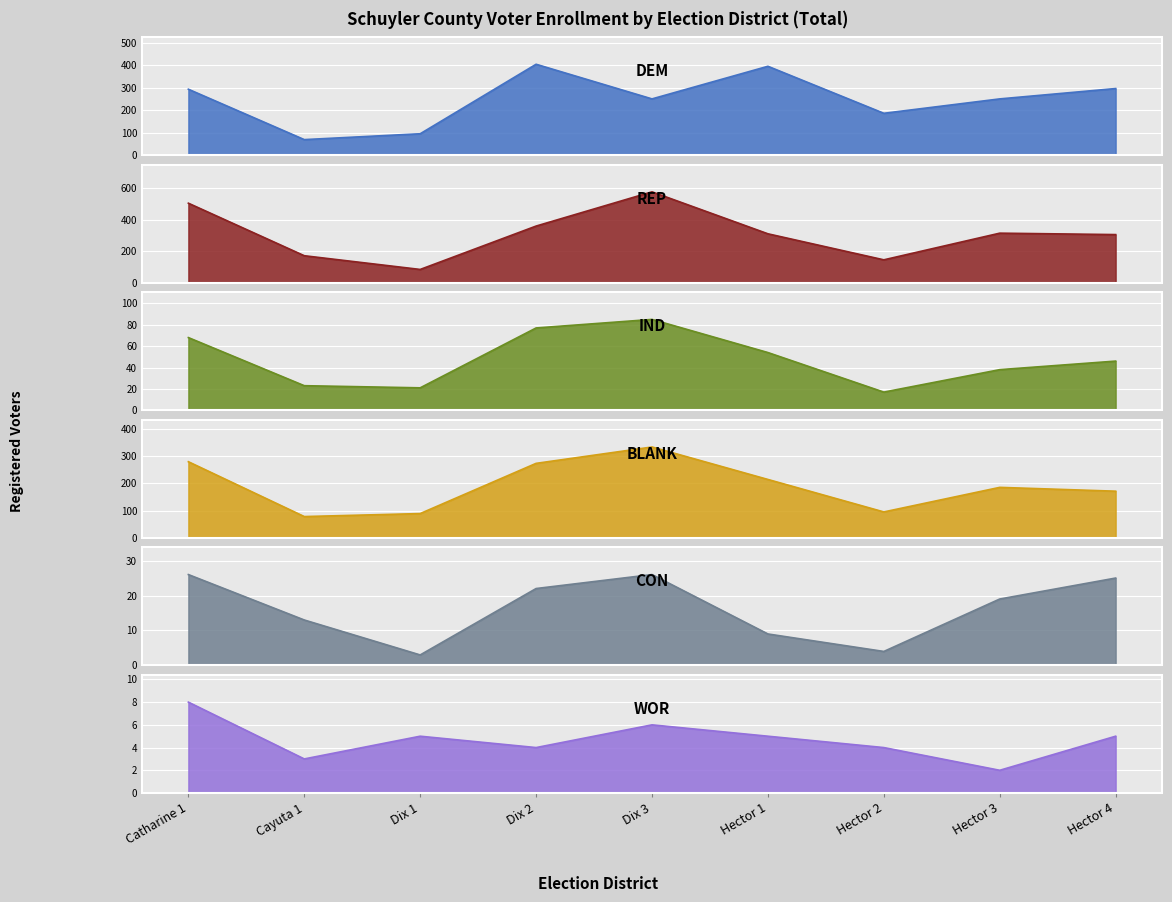

At which label is CON closest to 14?

Cayuta 1